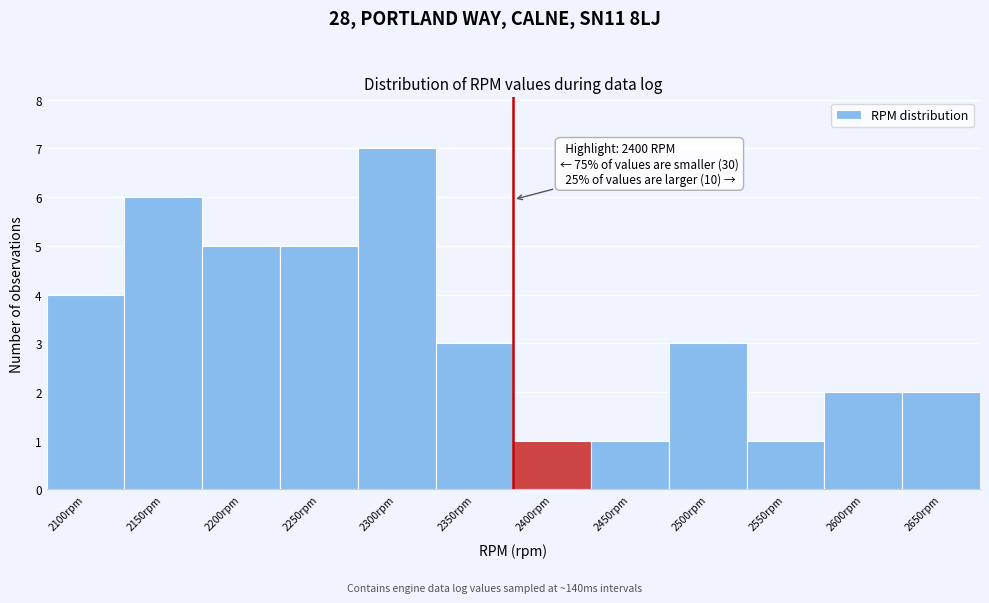

Reading right to left, transcribe all the data shown in this chart.

2	2	1	3	1	1	3	7	5	5	6	4